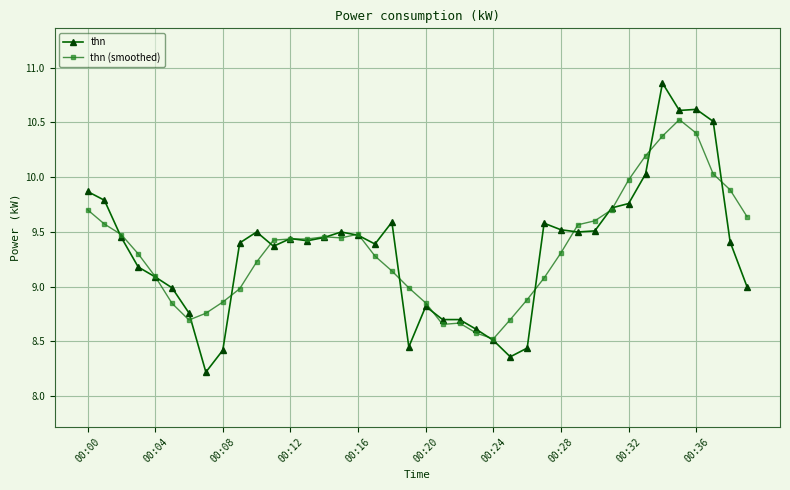

Which series has the widest spread of values?

thn